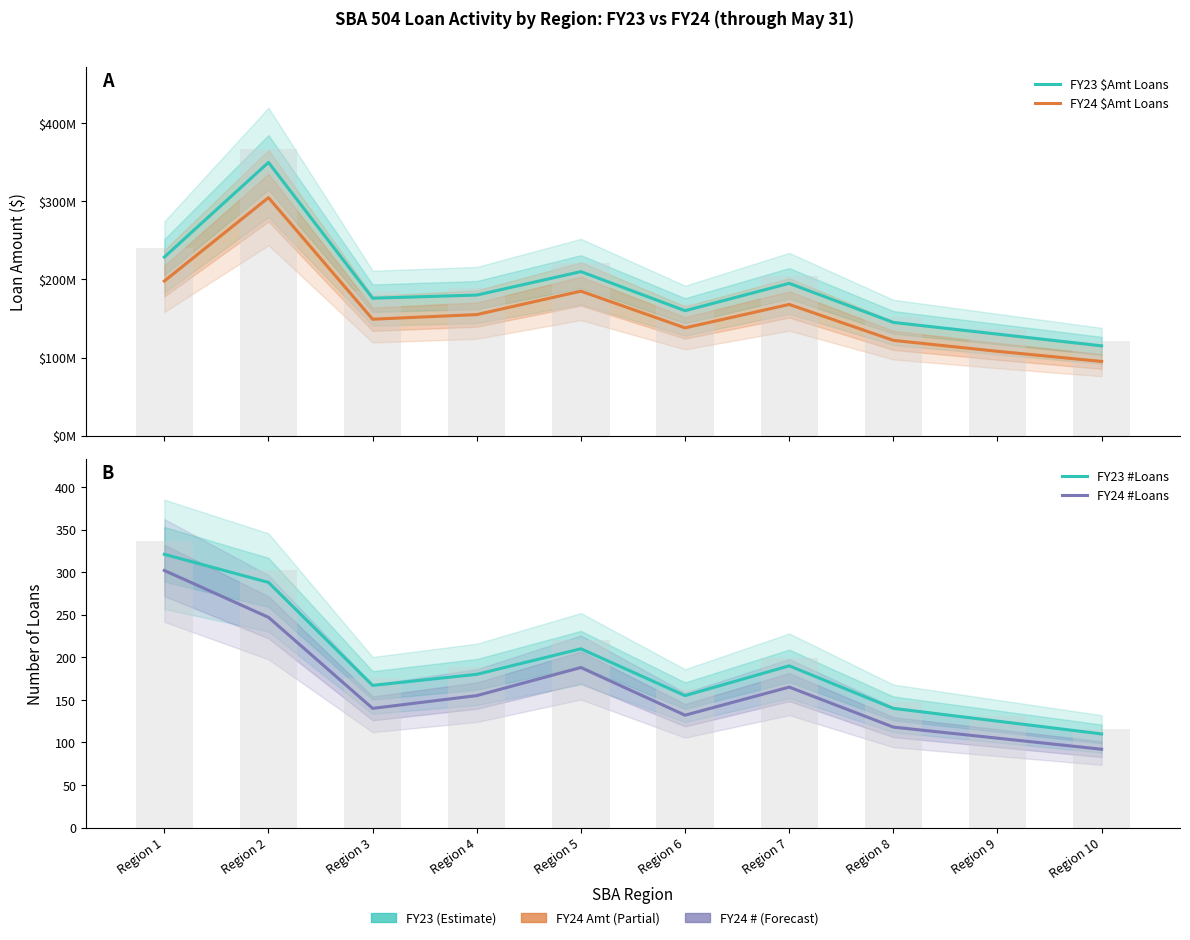

What are all the series names shown in the legend?

FY23 $Amt Loans, FY24 $Amt Loans, FY23 #Loans, FY24 #Loans